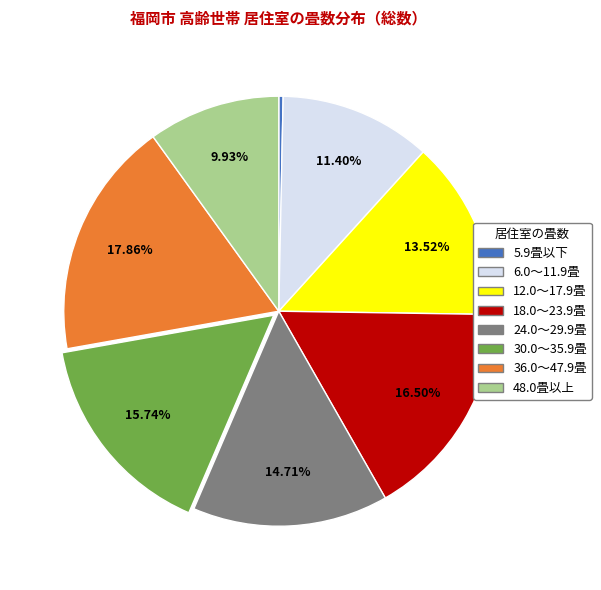

Rank the categories by value from lowest to highest.

5.9畳以下, 48.0畳以上, 6.0～11.9畳, 12.0～17.9畳, 24.0～29.9畳, 30.0～35.9畳, 18.0～23.9畳, 36.0～47.9畳